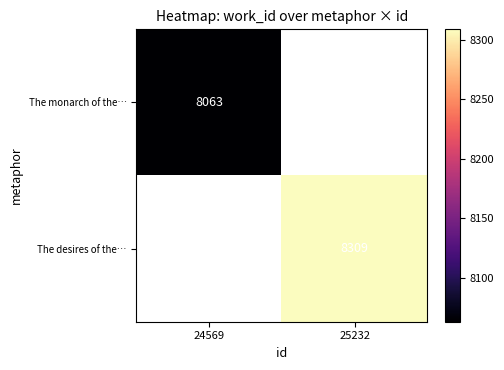

Is it true that The desires of the… equals 11607.8 at 25232?

False